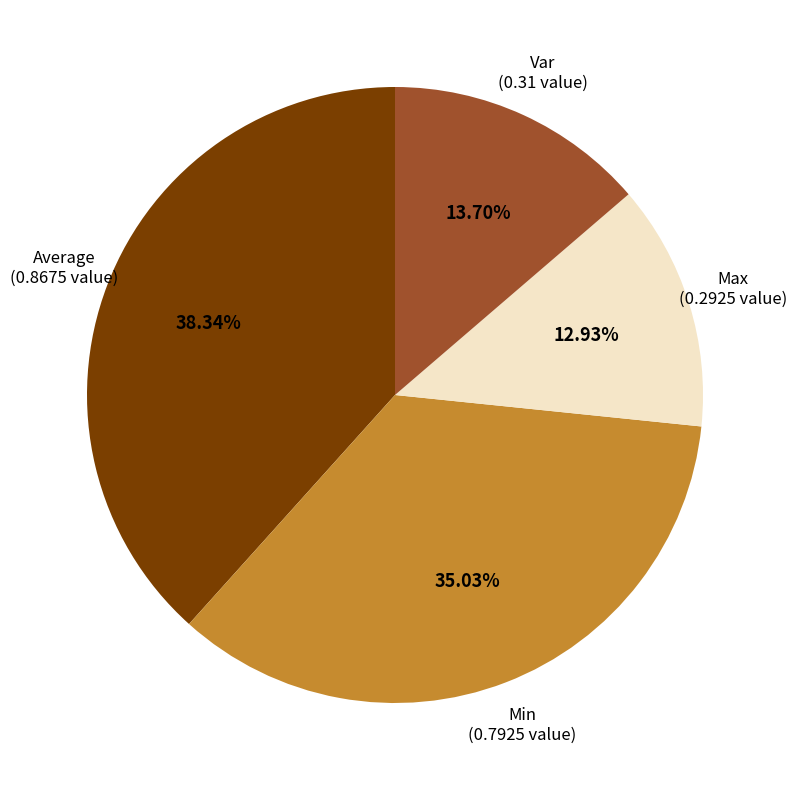

Count the number of slices in the pie.

4